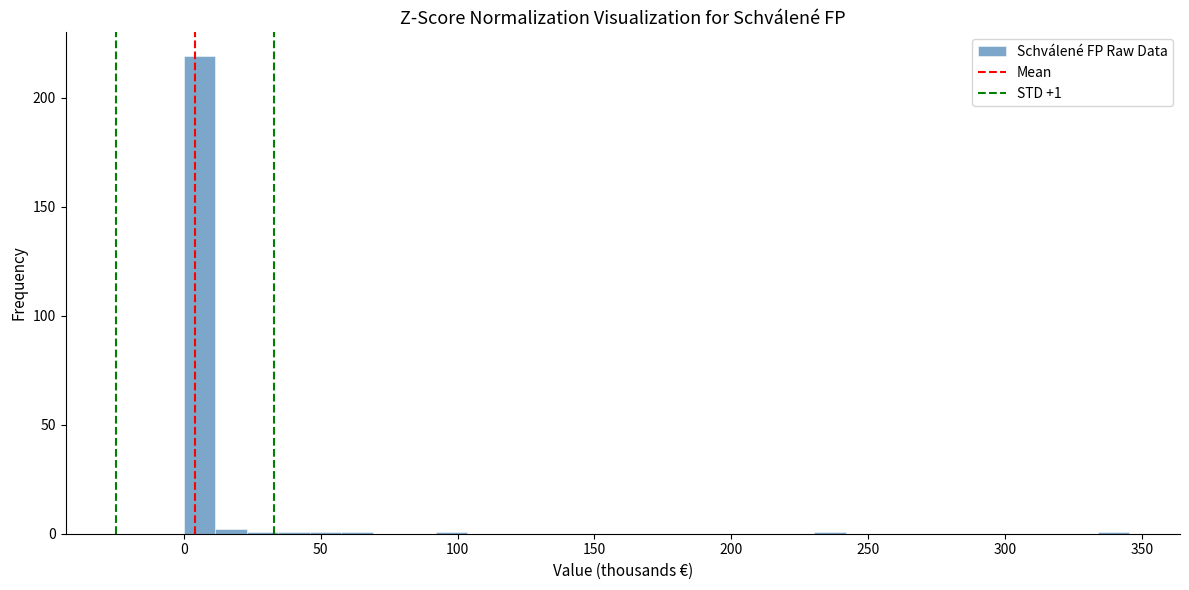

Around what value on the x-axis is the tallest bar? Give the approximate position of its centre, as read against the axis.

5